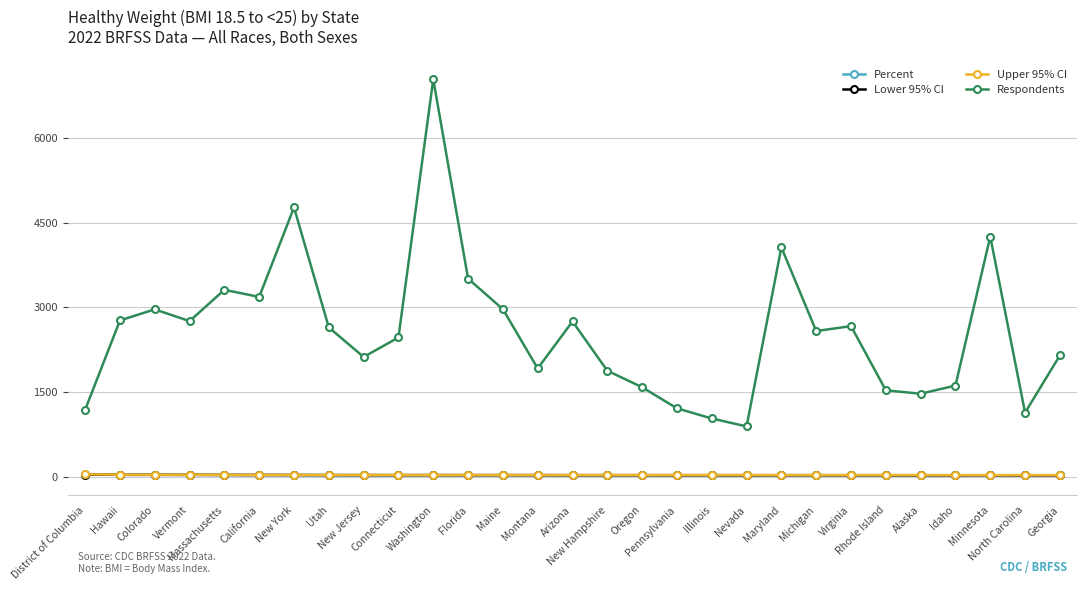

Which series has the widest spread of values?

Respondents